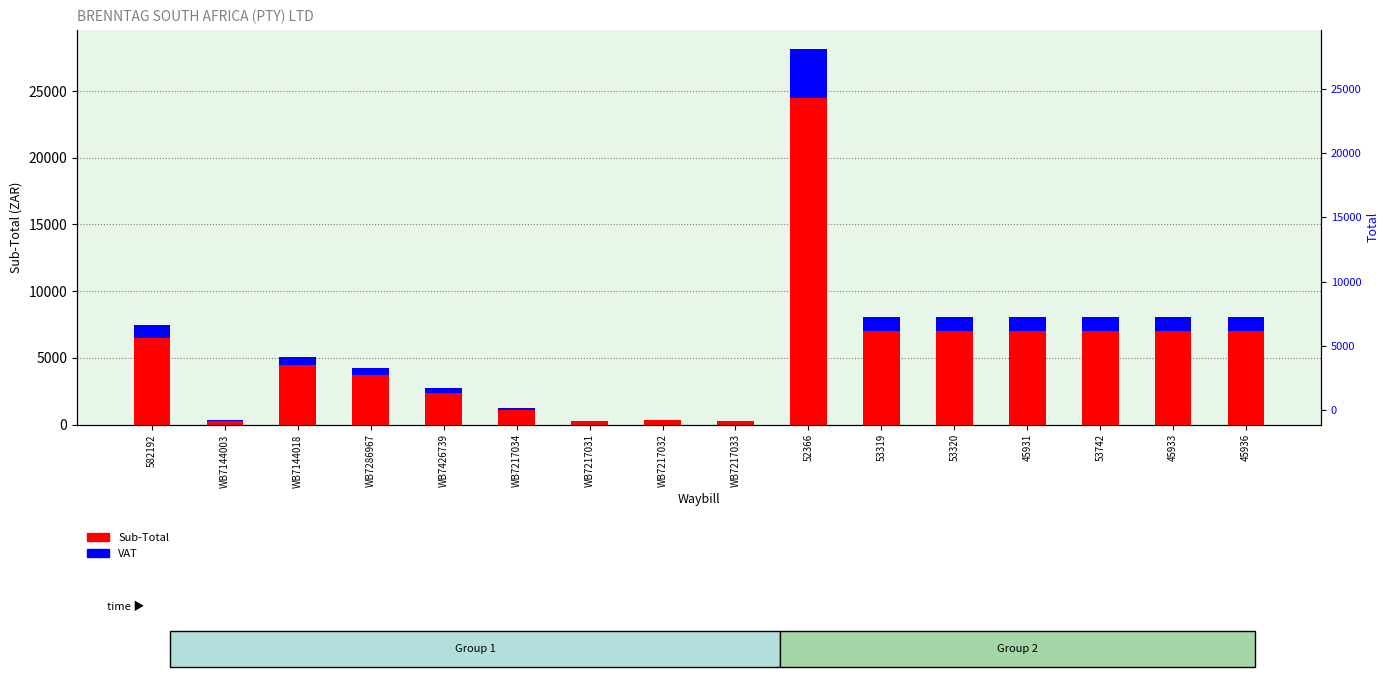

What is the sum of all VAT values?

12840.6